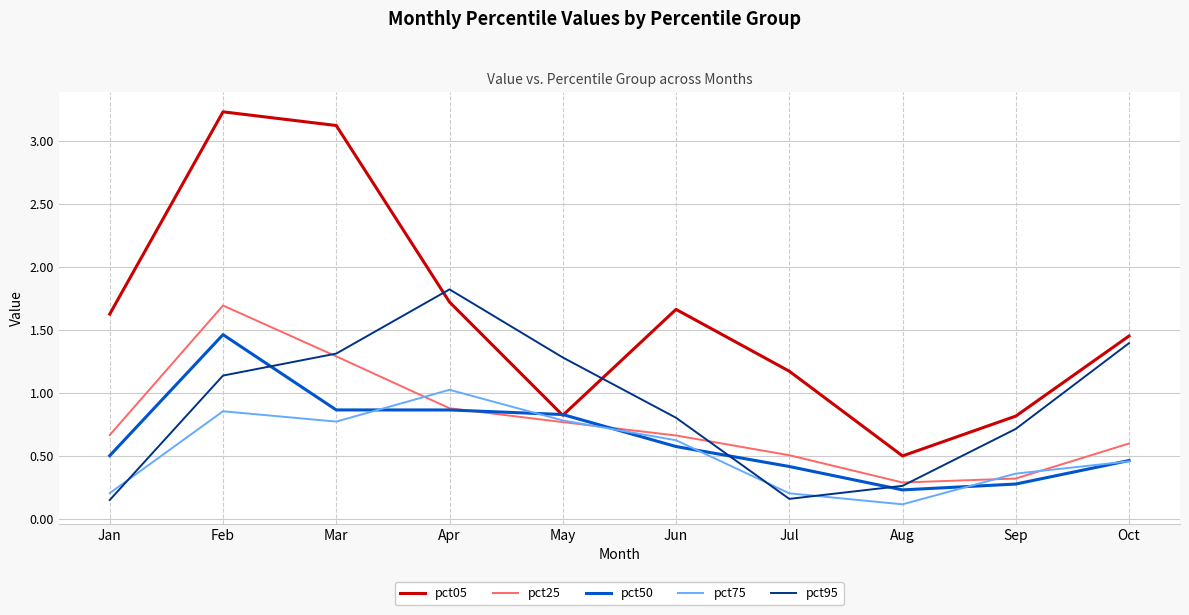

True or false: pct50 has a value of 0.4 at Mar.

False